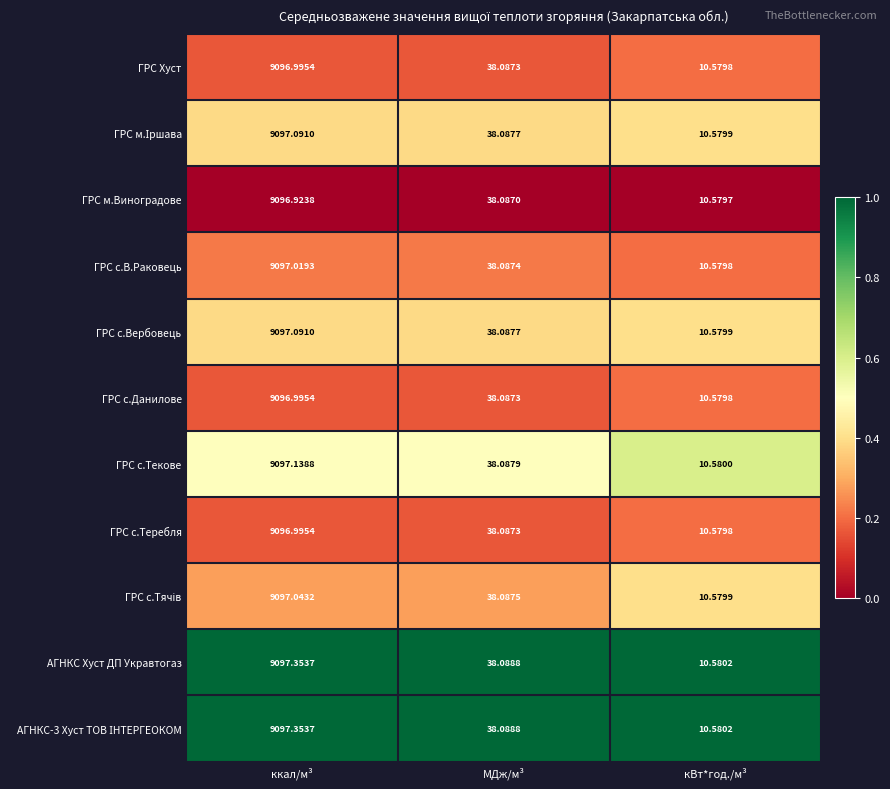

At which label is ГРС с.Вербовець closest to 4553?

МДж/м³